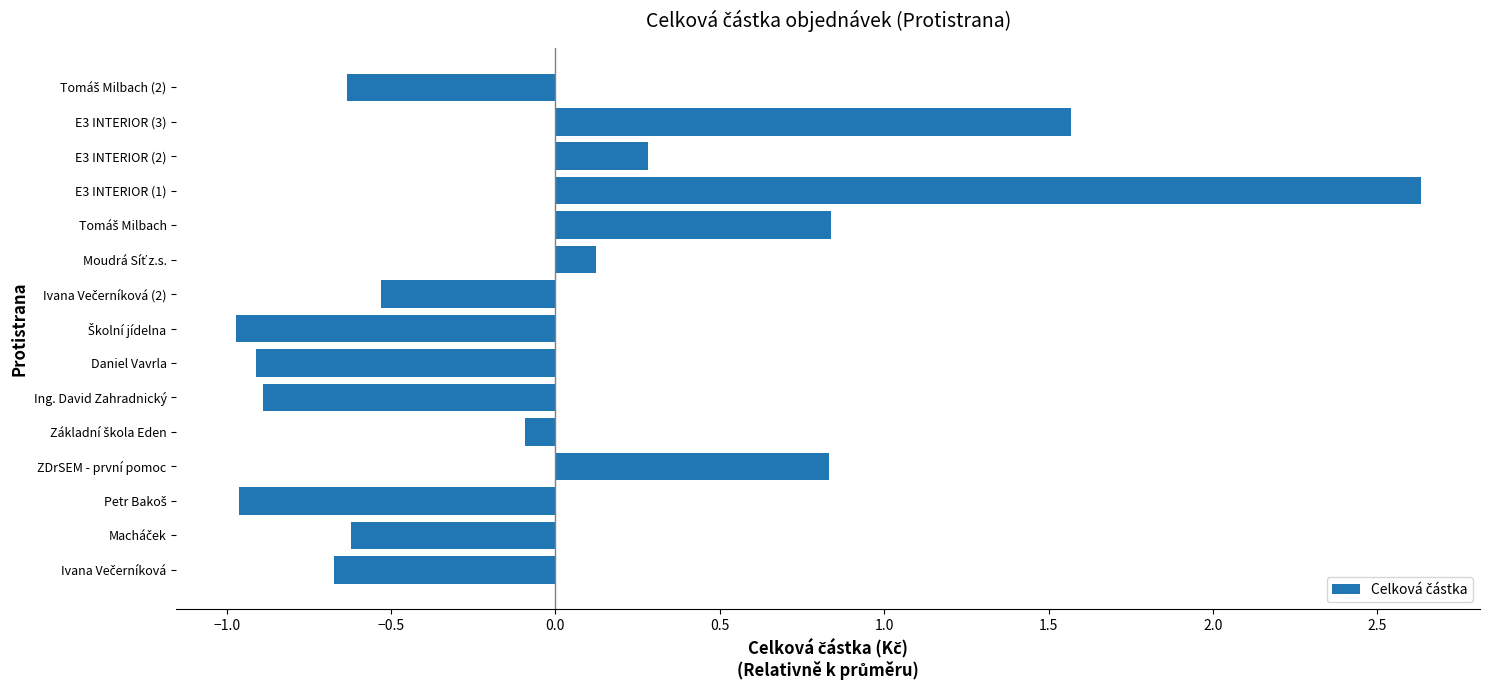

The chart shows a value of 2.6 at E3 INTERIOR (1). True or false?

True